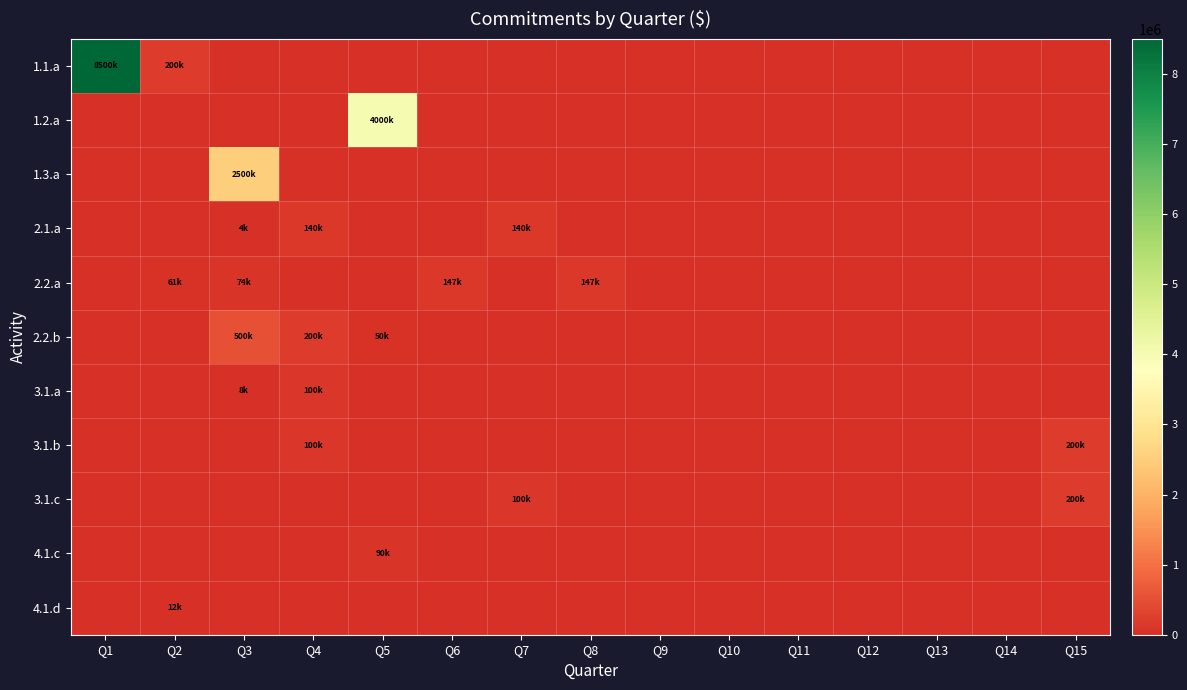

How many data points does each series have?

15